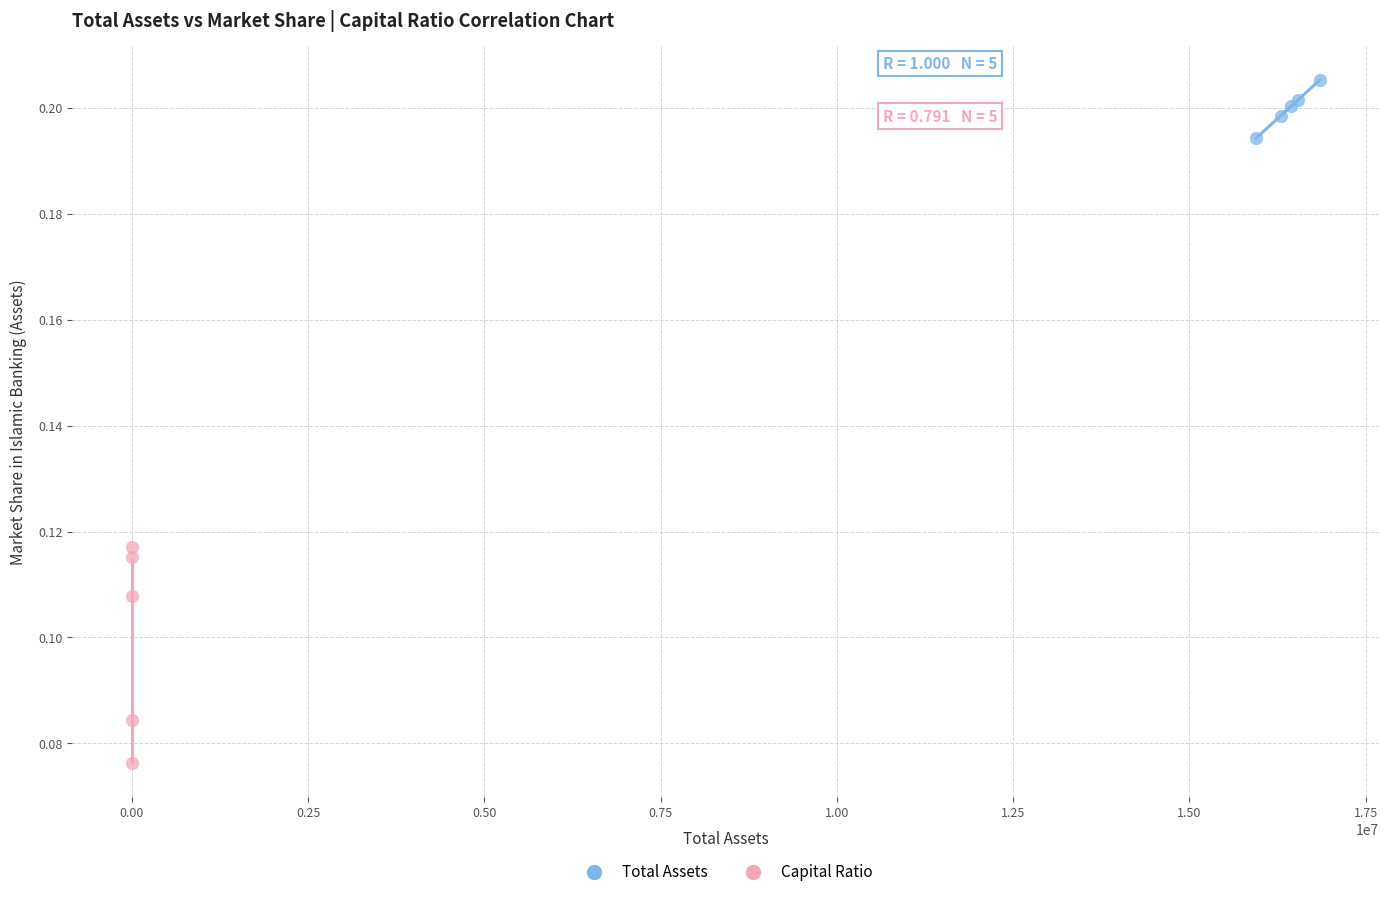

Which series reaches the maximum Y coordinate?

Total Assets